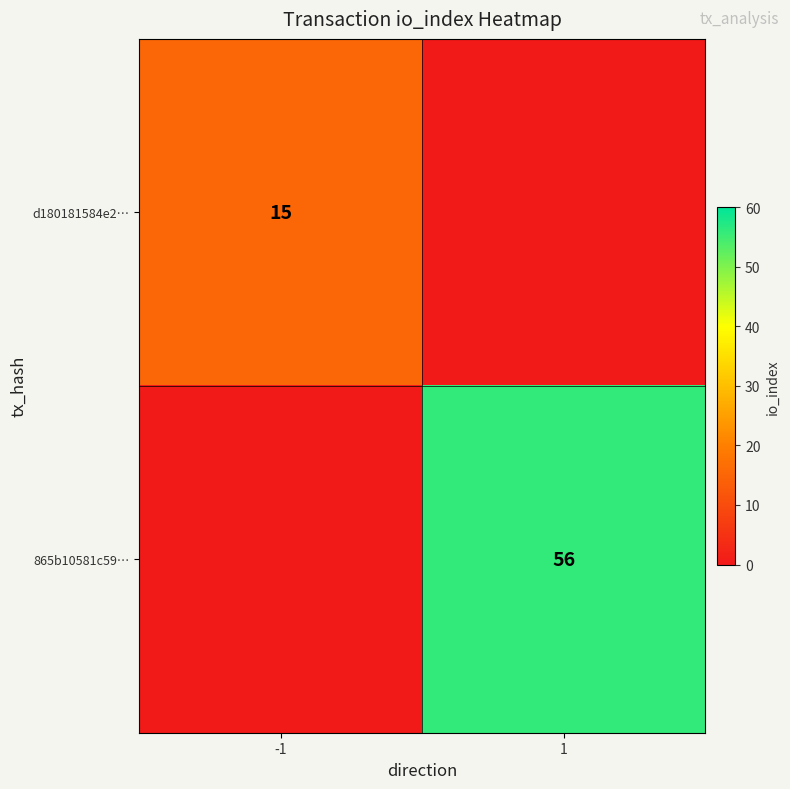

The 865b10581c59… series shows 18 at 1. True or false?

False